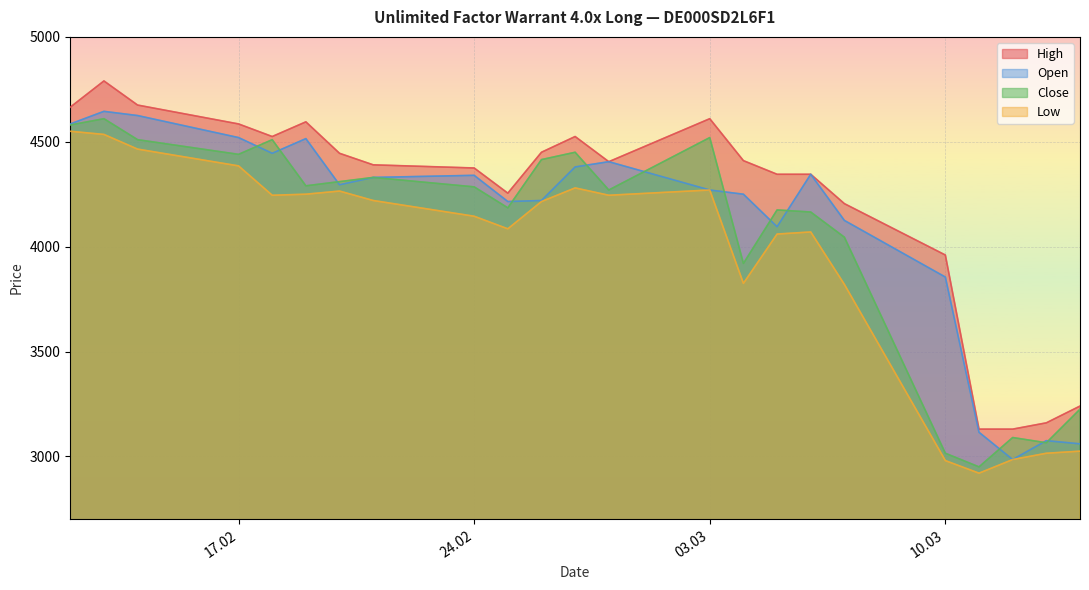

Reading right to left, what are all the values shown in this chart?

High: 3240	3160	3130	3130	3960	4205	4345	4345	4410	4610	4405	4525	4450	4255	4375	4390	4445	4595	4525	4585	4675	4790	4665
Open: 3060	3075	2985	3115	3855	4125	4345	4095	4250	4270	4405	4380	4220	4215	4340	4330	4295	4515	4445	4520	4625	4645	4585
Close: 3225	3065	3090	2950	3015	4045	4165	4175	3920	4520	4270	4450	4415	4185	4285	4330	4310	4290	4510	4440	4510	4610	4580
Low: 3025	3015	2985	2920	2980	3820	4070	4060	3825	4270	4245	4280	4215	4085	4145	4220	4265	4250	4245	4385	4465	4535	4550